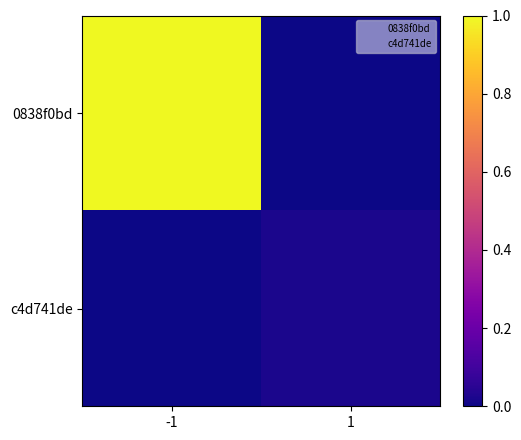

Which label corresponds to the largest value in the chart?

-1